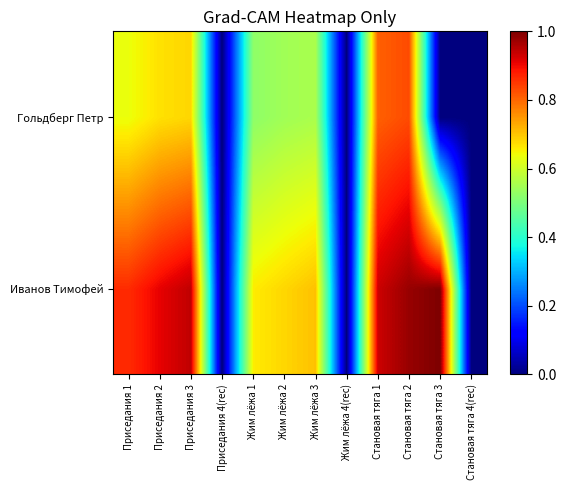

At which category is the sum across all series the highest?

Становая тяга 2